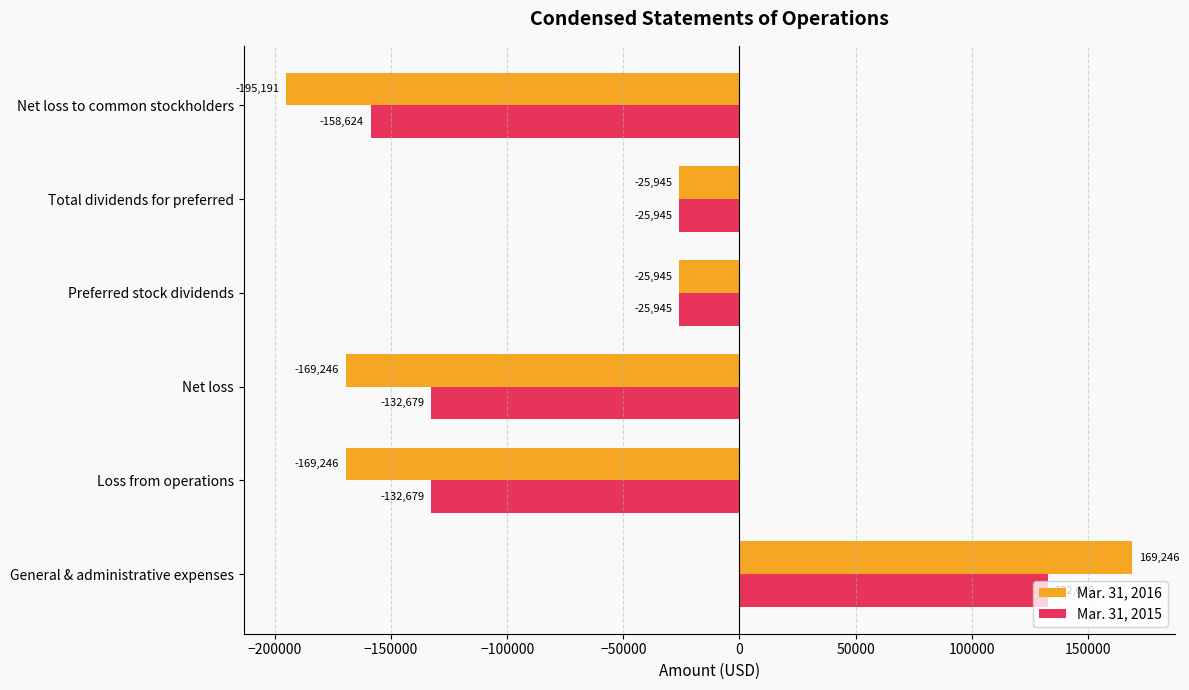

List the series in order of their overall mean, highest first.

Mar. 31, 2015, Mar. 31, 2016